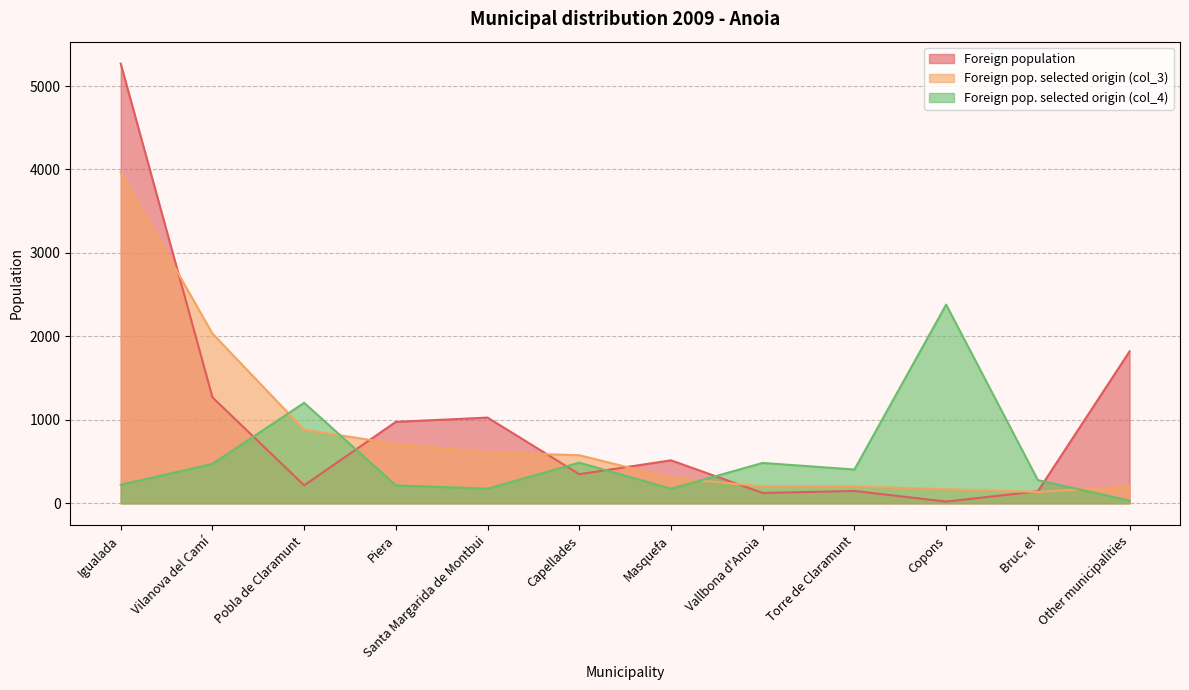

Reading right to left, list all the values displayed in this chart.

Foreign population: 1820	144	21	148	124	515	349	1027	976	216	1270	5268
Foreign pop. selected origin (col_3): 203	136	169	203	203	305	576	610	712	881	2034	3966
Foreign pop. selected origin (col_4): 33	278	2381	405	484	175	487	175	215	1204	472	222